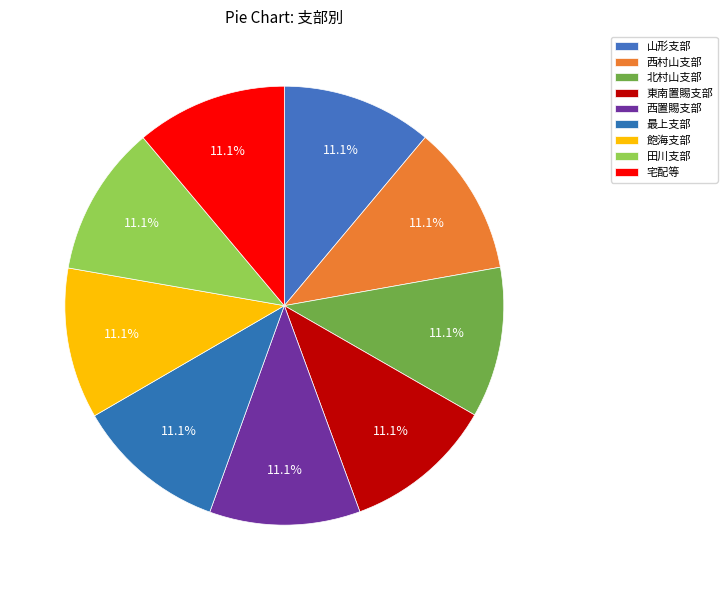

Is there a majority slice in this chart?

No